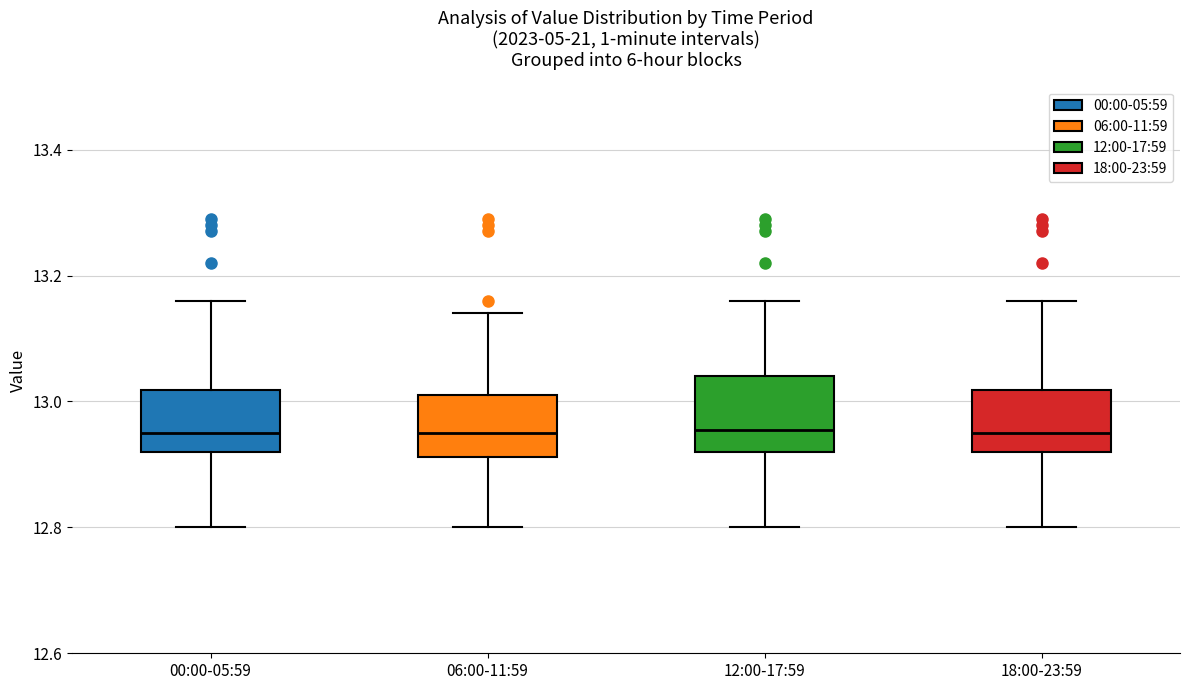

Comparing the boxes themselves (not the whiskers), which one is the tallest?

12:00-17:59